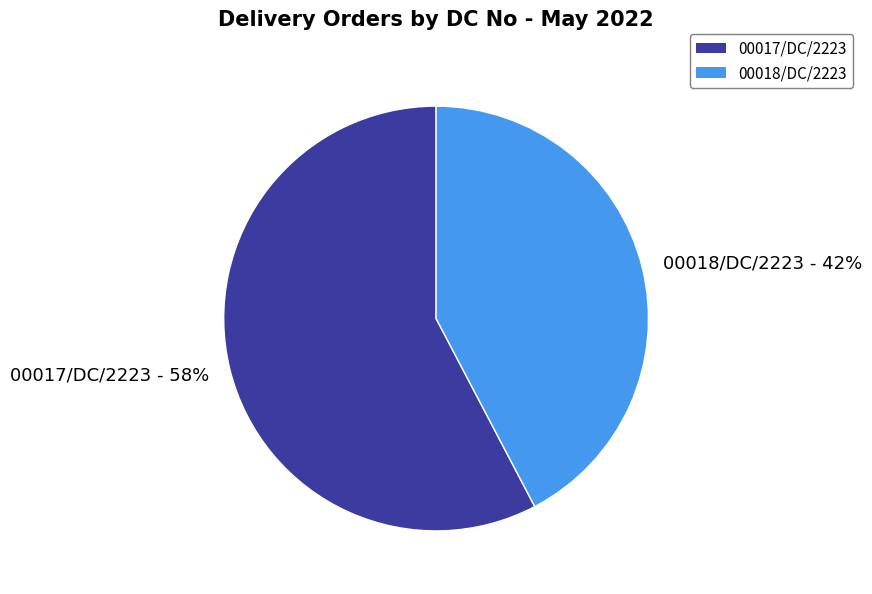

Which has a higher value, 00018/DC/2223 or 00017/DC/2223?

00017/DC/2223